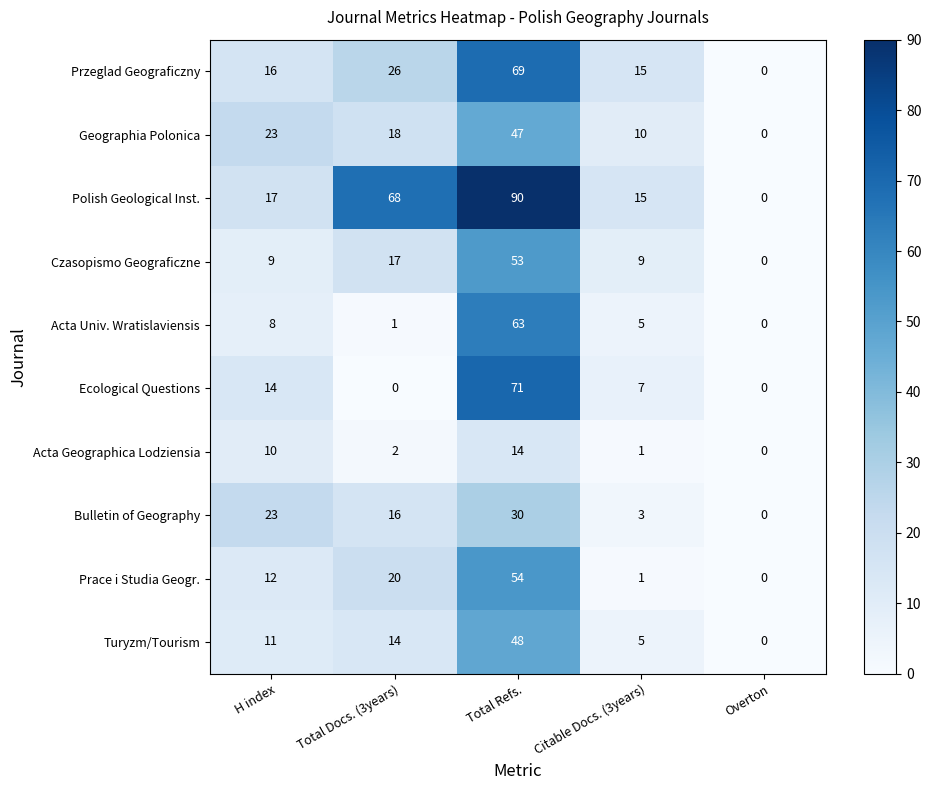

True or false: Turyzm/Tourism has a value of 3 at Citable Docs. (3years).

False